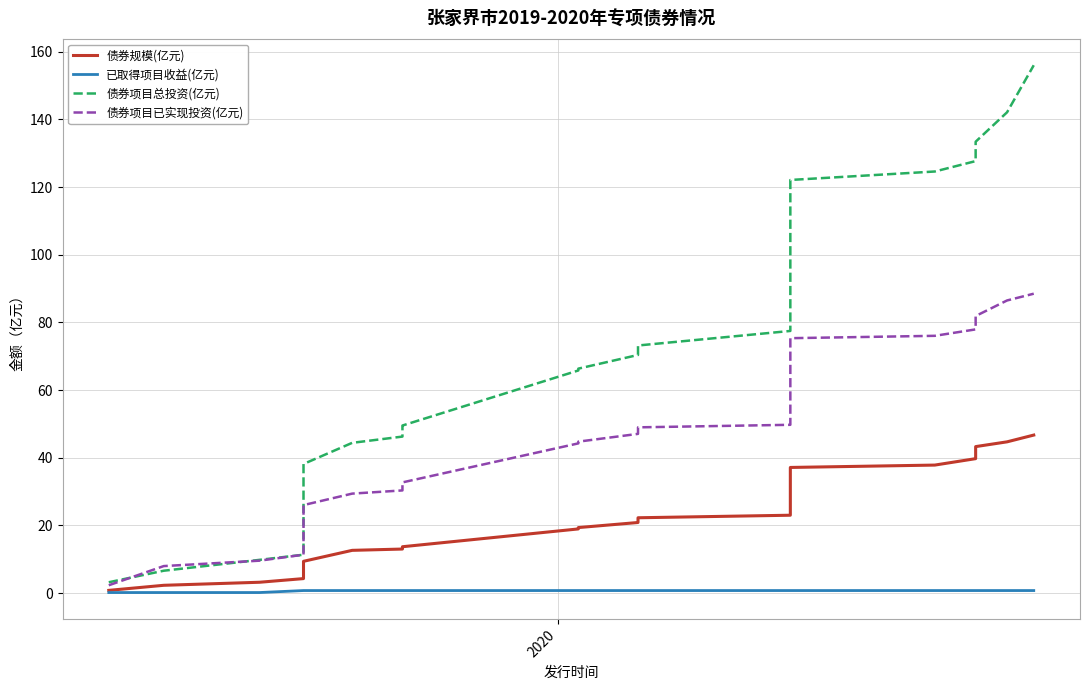

At how many categories does at least one series exceed 85?

9